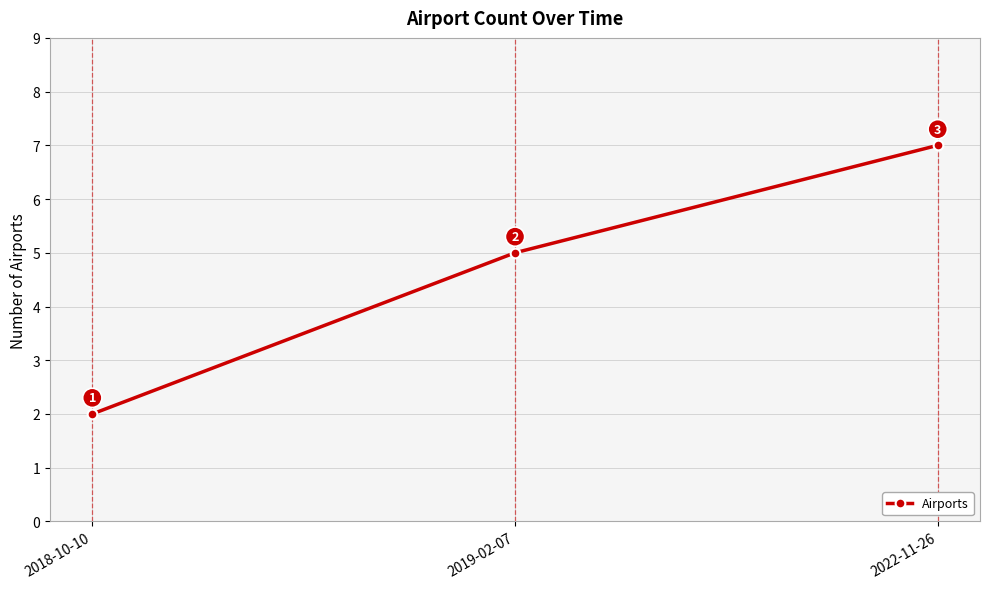

What is the average value?

5